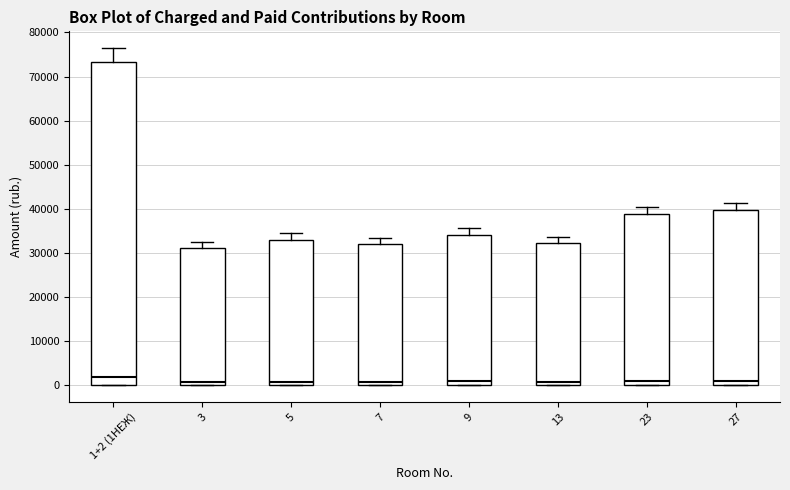

Reading left to right, read every box against the y-axis: the position of its median line, the range the box covers, and the ends of its whiskers. The values are not printed on the chart, so give them approximately, as read against the axis.

1+2 (1НЕЖ): median 2000, box 0 to 73000, whiskers 0 to 76000
3: median 1000, box 0 to 31000, whiskers 0 to 32000
5: median 1000, box 0 to 33000, whiskers 0 to 34000
7: median 1000, box 0 to 32000, whiskers 0 to 33000
9: median 1000, box 0 to 34000, whiskers 0 to 36000
13: median 1000, box 0 to 32000, whiskers 0 to 34000
23: median 1000, box 0 to 39000, whiskers 0 to 40000
27: median 1000, box 0 to 40000, whiskers 0 to 41000